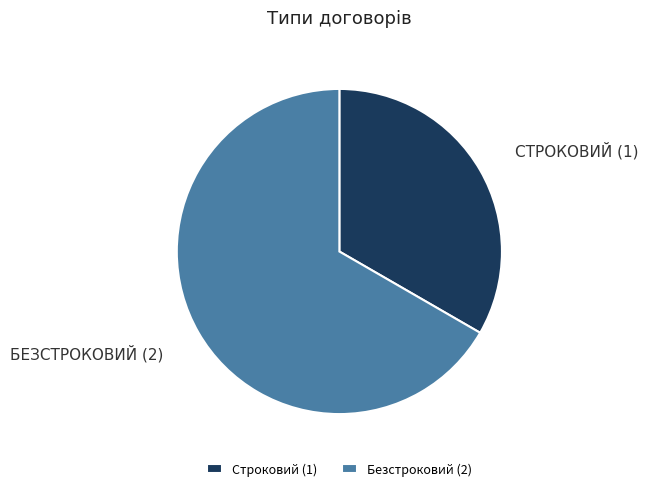

Do Безстроковий (2) and Строковий (1) together represent more than half of the pie?

Yes